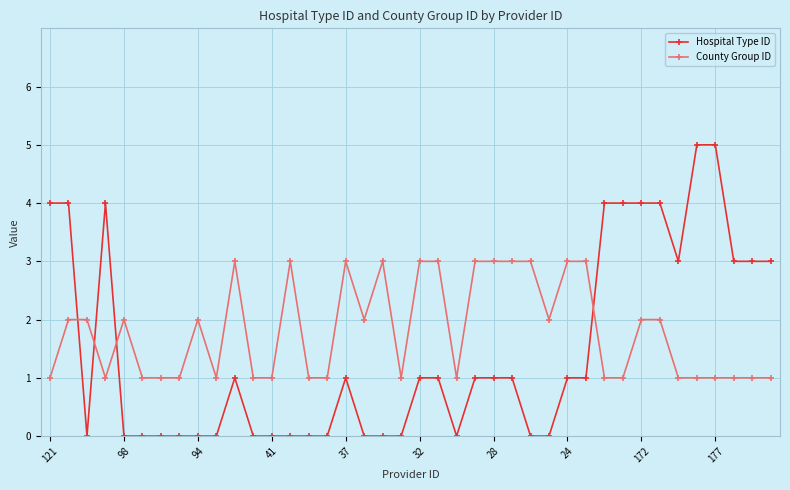

How many lines are shown in the chart?

2